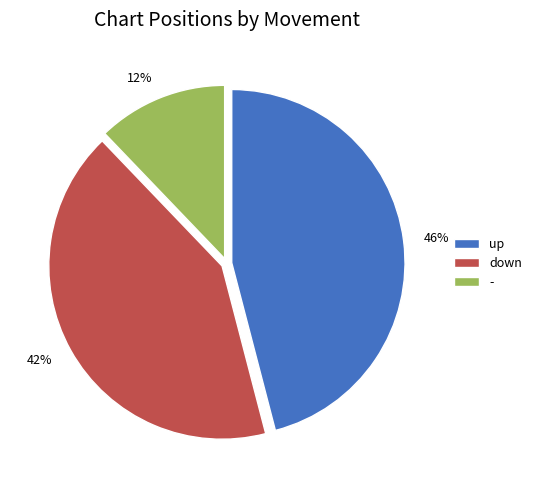

Count the number of slices in the pie.

3